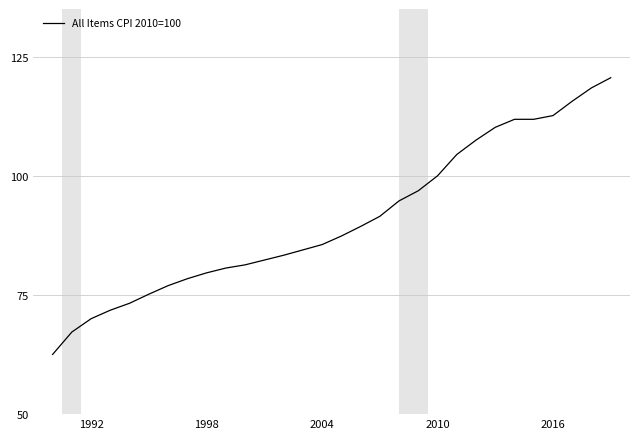

What is the average value?

90.9